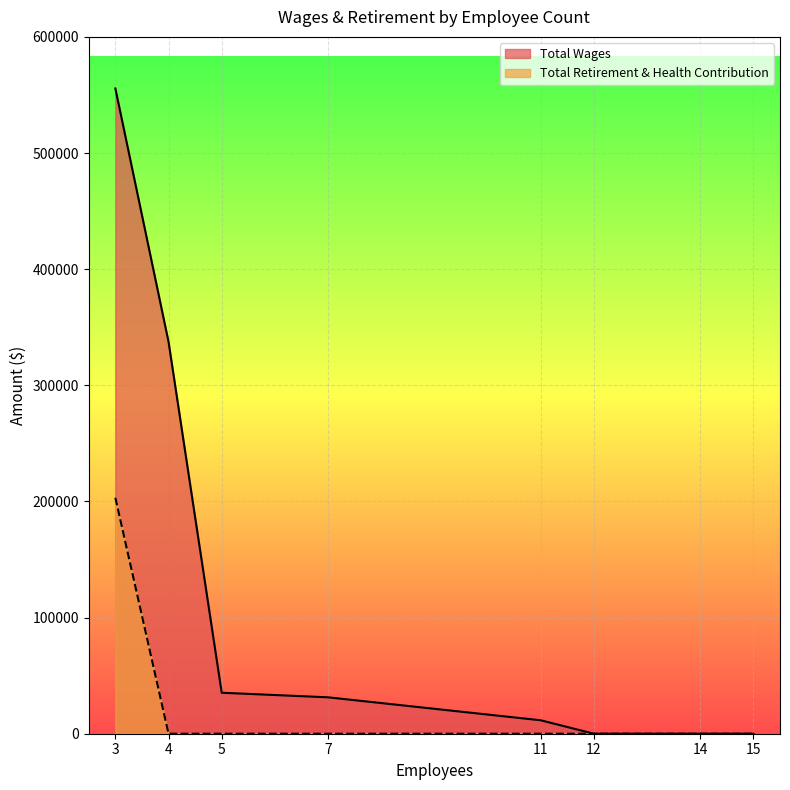

Which series changed the most between 5 and 15?

Total Wages